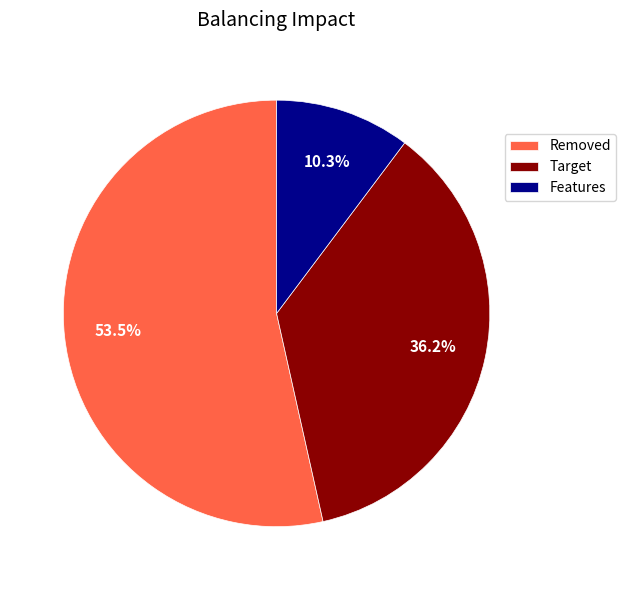

Rank the categories by value from highest to lowest.

Removed, Target, Features